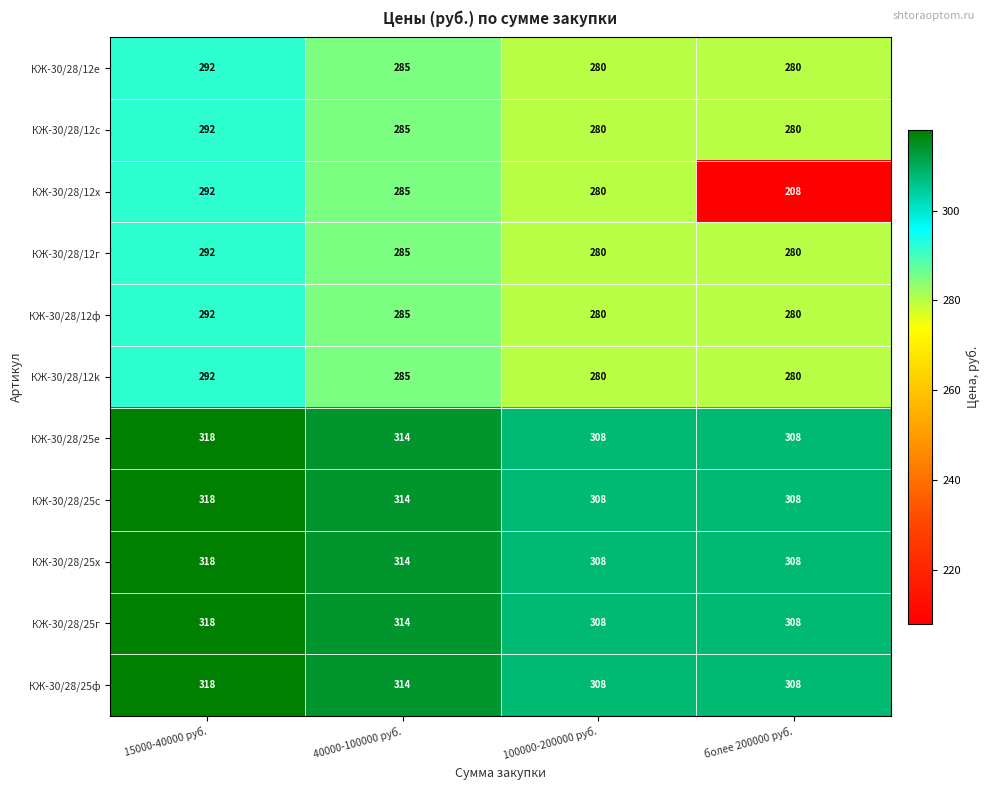

The value of КЖ-30/28/12ф at 40000-100000 руб. is 285. True or false?

True